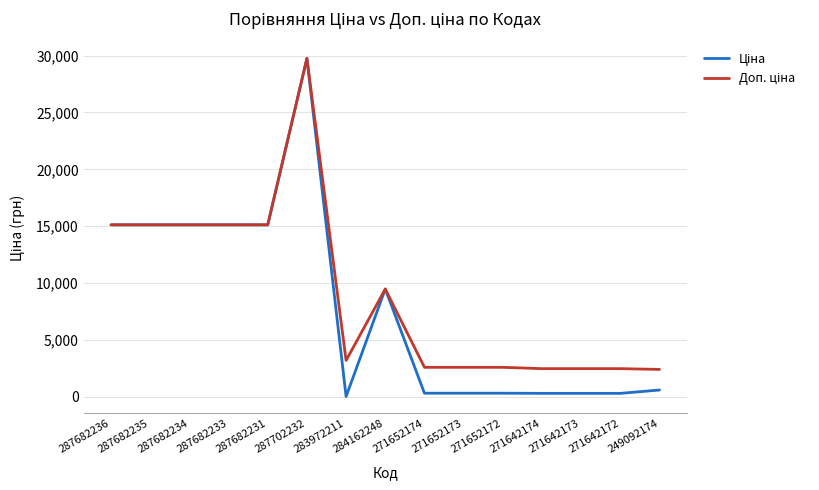

At which category is the sum across all series the highest?

287702232